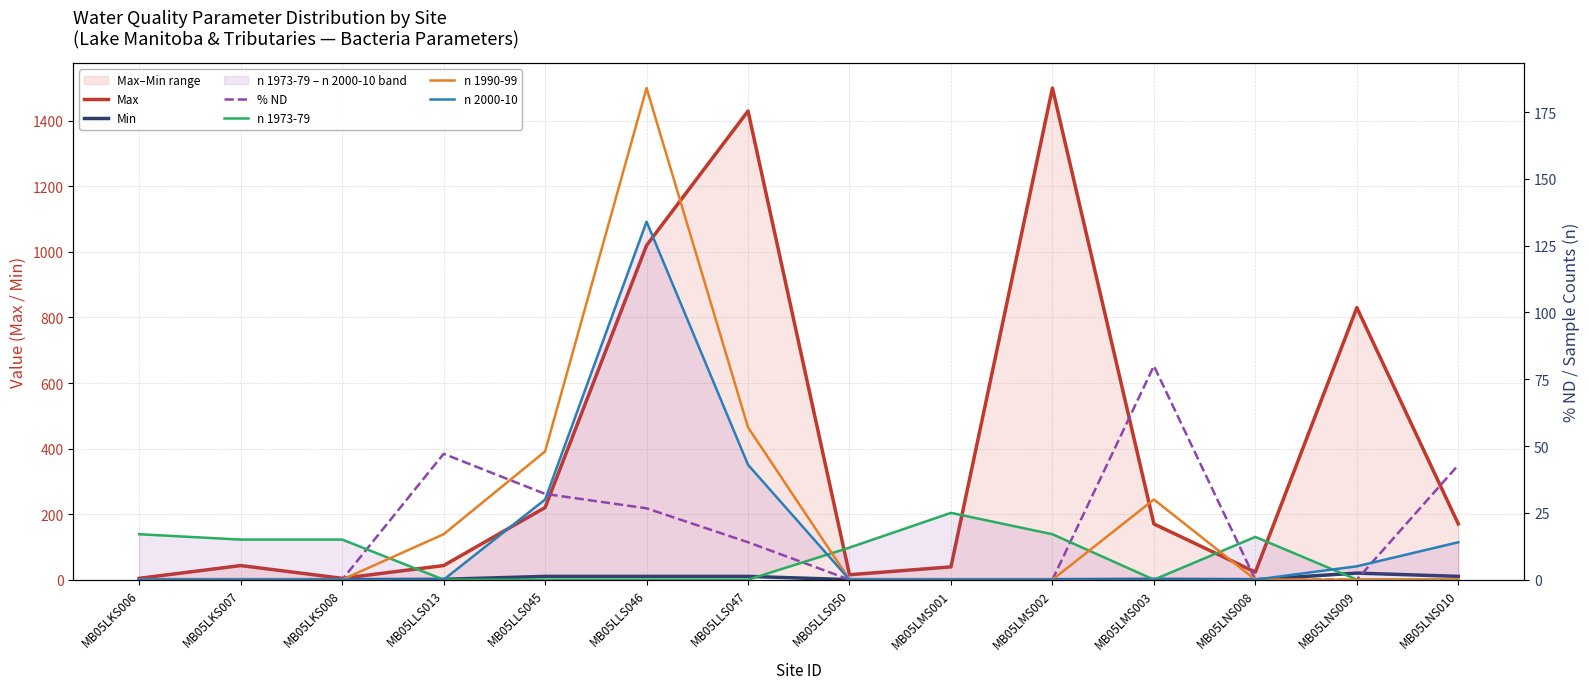

Reading left to right, what are all the values shown in this chart?

Max: MB05LKS006=4.0	MB05LKS007=43.0	MB05LKS008=4.0	MB05LLS013=43.0	MB05LLS045=220.0	MB05LLS046=1020.0	MB05LLS047=1430.0	MB05LLS050=15.0	MB05LMS001=39.0	MB05LMS002=1500.0	MB05LMS003=170.0	MB05LNS008=23.0	MB05LNS009=830.0	MB05LNS010=170.0
Min: MB05LKS006=0.0	MB05LKS007=0.0	MB05LKS008=0.0	MB05LLS013=1.0	MB05LLS045=10.0	MB05LLS046=10.0	MB05LLS047=10.0	MB05LLS050=0.0	MB05LMS001=0.0	MB05LMS002=0.0	MB05LMS003=1.0	MB05LNS008=0.0	MB05LNS009=20.0	MB05LNS010=10.0
% ND: MB05LKS006=0.0	MB05LKS007=0.0	MB05LKS008=0.0	MB05LLS013=47.1	MB05LLS045=32.1	MB05LLS046=26.7	MB05LLS047=14.0	MB05LLS050=0.0	MB05LMS001=0.0	MB05LMS002=0.0	MB05LMS003=80.0	MB05LNS008=0.0	MB05LNS009=0.0	MB05LNS010=42.9
n 1973-79: MB05LKS006=17.0	MB05LKS007=15.0	MB05LKS008=15.0	MB05LLS013=0.0	MB05LLS045=0.0	MB05LLS046=0.0	MB05LLS047=0.0	MB05LLS050=12.0	MB05LMS001=25.0	MB05LMS002=17.0	MB05LMS003=0.0	MB05LNS008=16.0	MB05LNS009=0.0	MB05LNS010=0.0
n 1990-99: MB05LKS006=0.0	MB05LKS007=0.0	MB05LKS008=0.0	MB05LLS013=17.0	MB05LLS045=48.0	MB05LLS046=184.0	MB05LLS047=57.0	MB05LLS050=0.0	MB05LMS001=0.0	MB05LMS002=0.0	MB05LMS003=30.0	MB05LNS008=0.0	MB05LNS009=0.0	MB05LNS010=0.0
n 2000-10: MB05LKS006=0.0	MB05LKS007=0.0	MB05LKS008=0.0	MB05LLS013=0.0	MB05LLS045=30.0	MB05LLS046=134.0	MB05LLS047=43.0	MB05LLS050=0.0	MB05LMS001=0.0	MB05LMS002=0.0	MB05LMS003=0.0	MB05LNS008=0.0	MB05LNS009=5.0	MB05LNS010=14.0